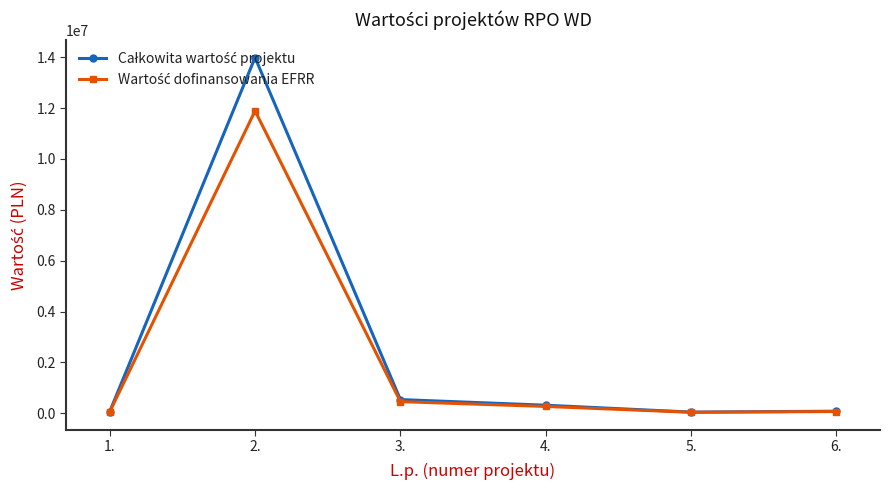

What is the total value across all series at 3.?

1003532.5